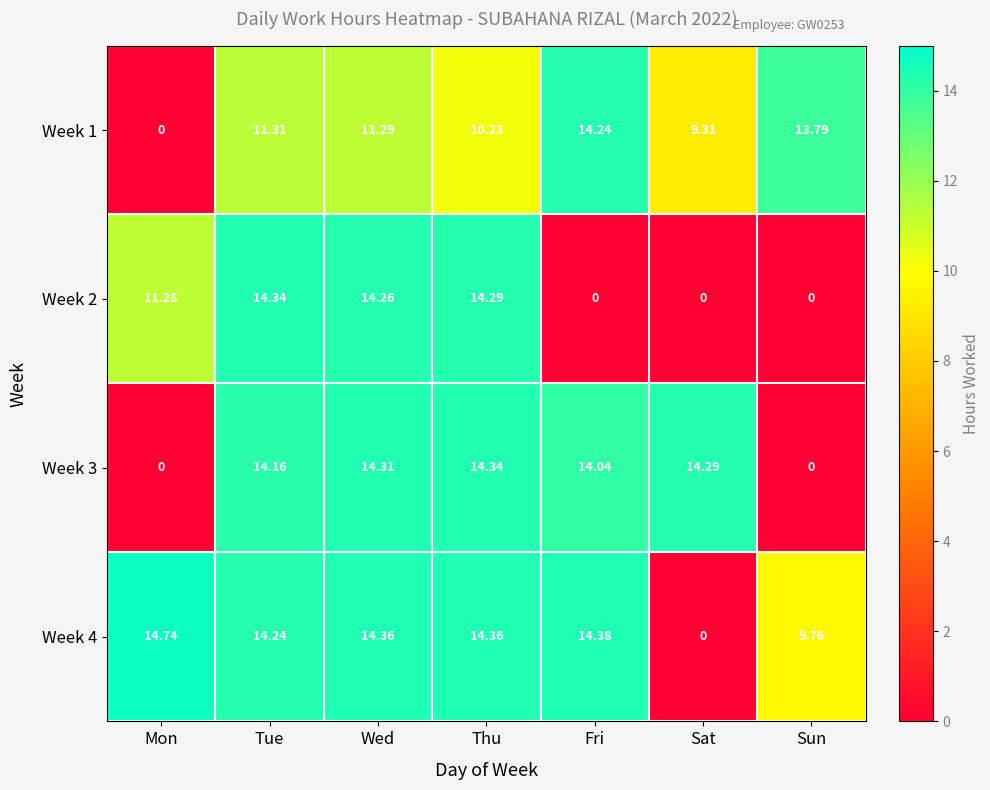

Is the value of Week 3 at Thu greater than the value of Week 2 at Sat?

Yes